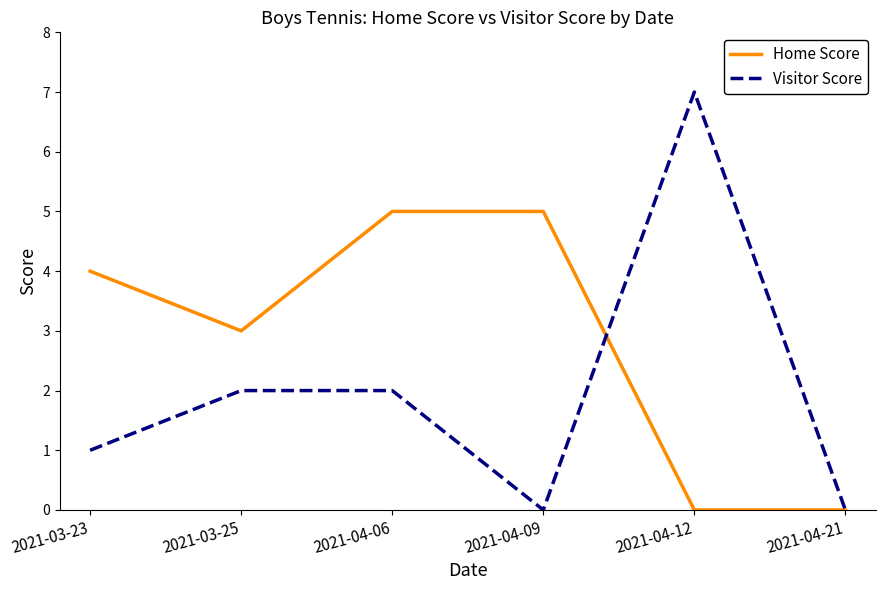

Rank the series by their maximum value, from lowest to highest.

Home Score, Visitor Score